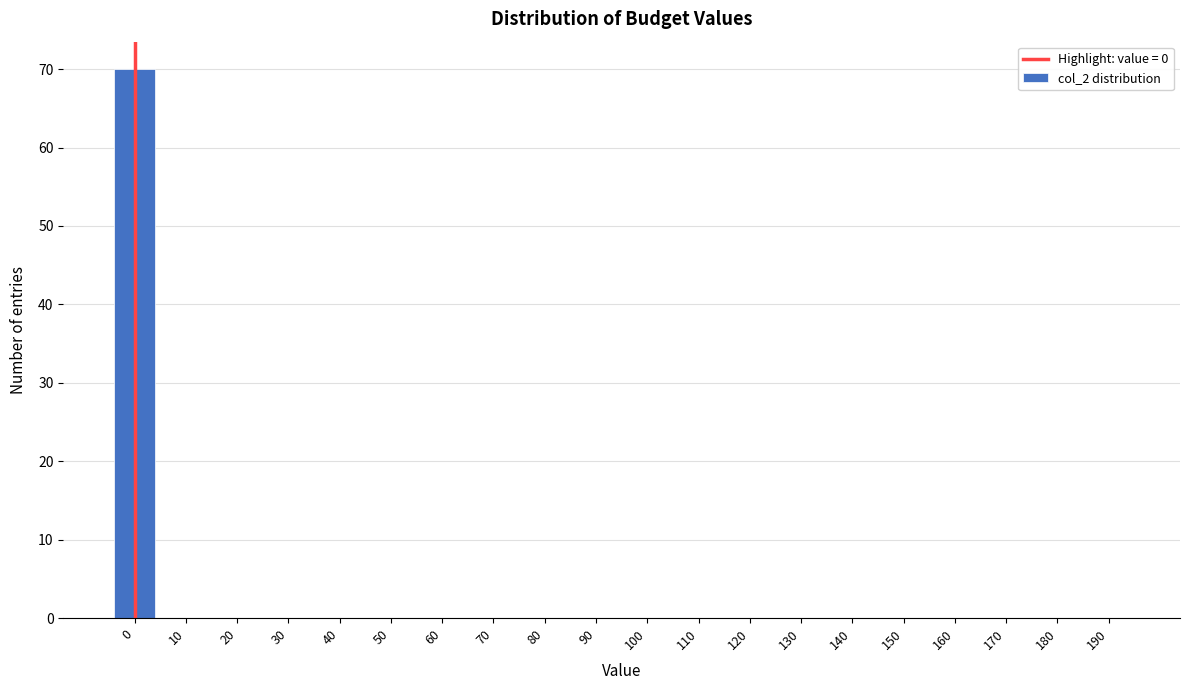

Reading right to left, extract all data points from this chart.

190=0	180=0	170=0	160=0	150=0	140=0	130=0	120=0	110=0	100=0	90=0	80=0	70=0	60=0	50=0	40=0	30=0	20=0	10=0	0=70